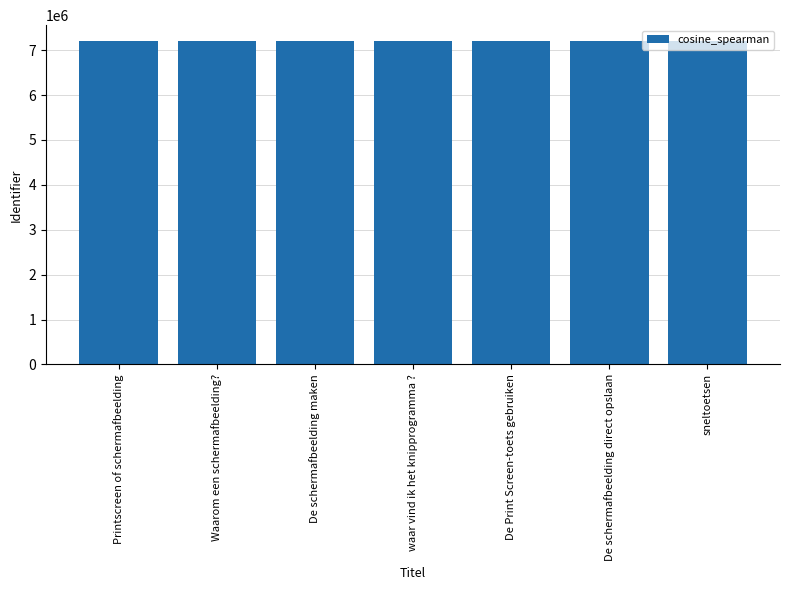

Approximately how many times larger is the value at De schermafbeelding direct opslaan compared to De Print Screen-toets gebruiken?

1.0